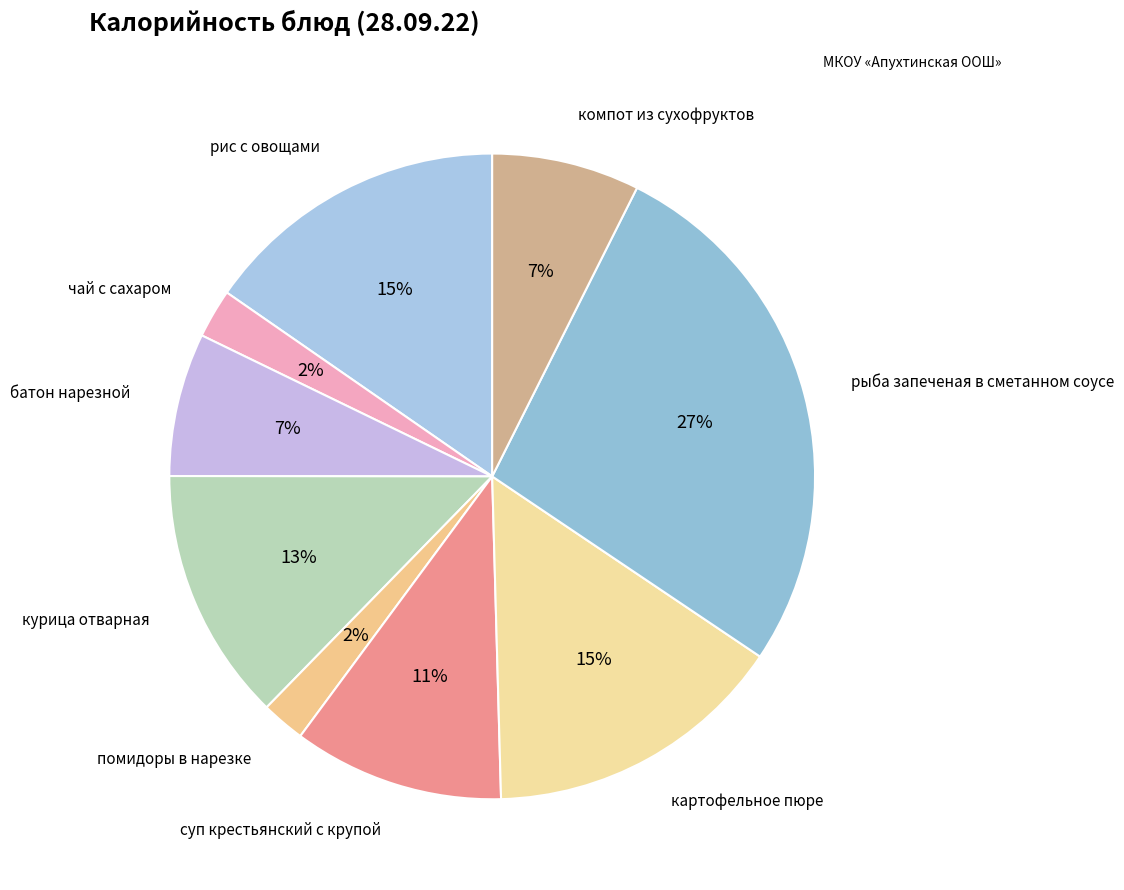

Is there a majority slice in this chart?

No